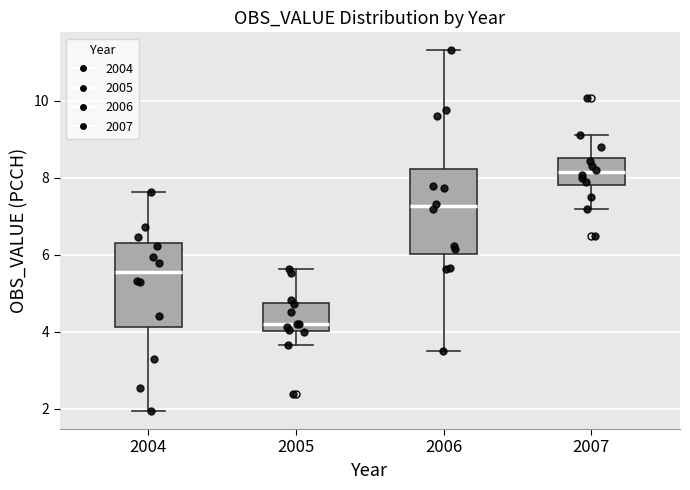

Reading left to right, transcribe this box plot: for each box, give where its median line is, the range the box spans, and where its two whiskers end, as read against the y-axis. The values are not printed on the chart, so give them approximately, as read against the axis.

2004: median 5.6, box 4.2 to 6.2, whiskers 2.0 to 7.6
2005: median 4.2, box 4.0 to 4.8, whiskers 3.6 to 5.6
2006: median 7.2, box 6.0 to 8.2, whiskers 3.6 to 11.4
2007: median 8.2, box 7.8 to 8.6, whiskers 7.2 to 9.2